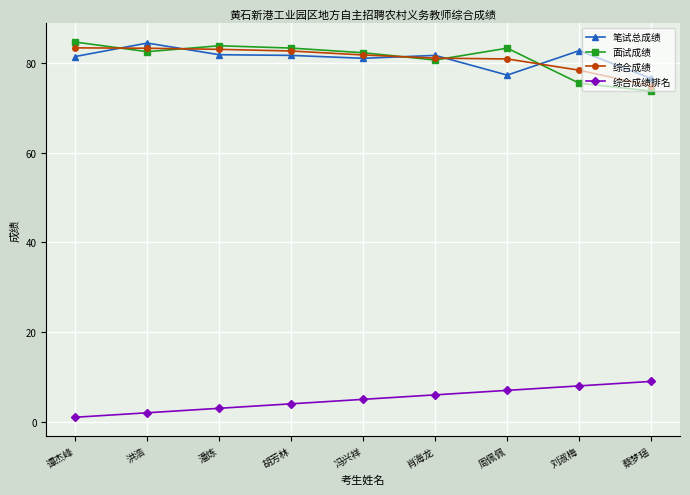

What is the value of the 面试成绩 point at the 1st from the left?

84.7